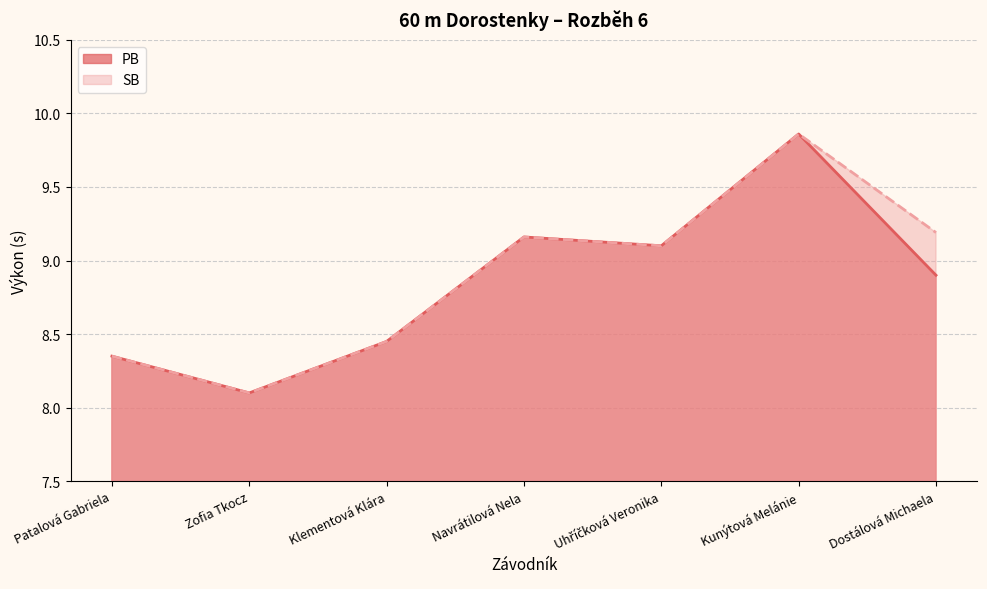

At which category does the chart reach its peak across all series?

Kunýtová Melánie